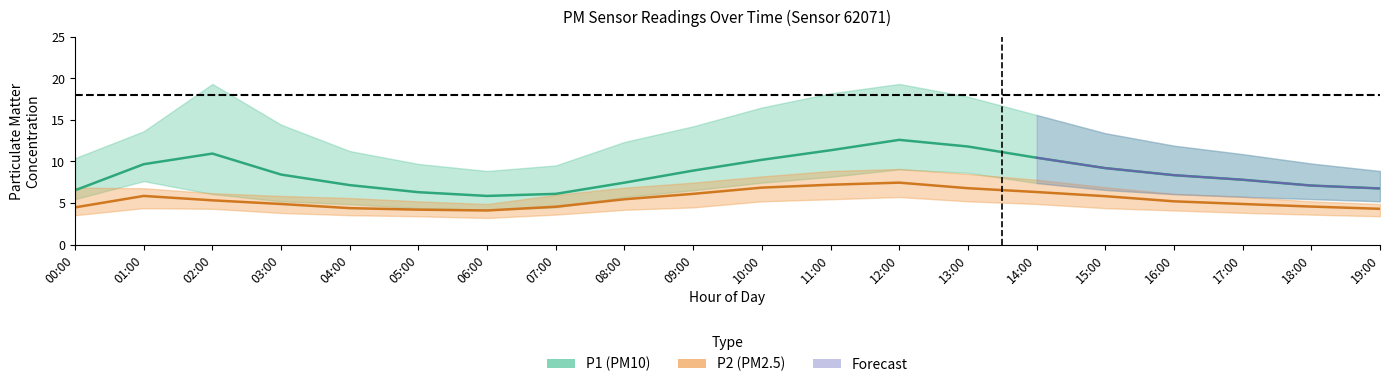

At 07:00, list the series in order from smallest to largest.

P2_lower, P1_lower, P2, P2_upper, P1, P1_upper